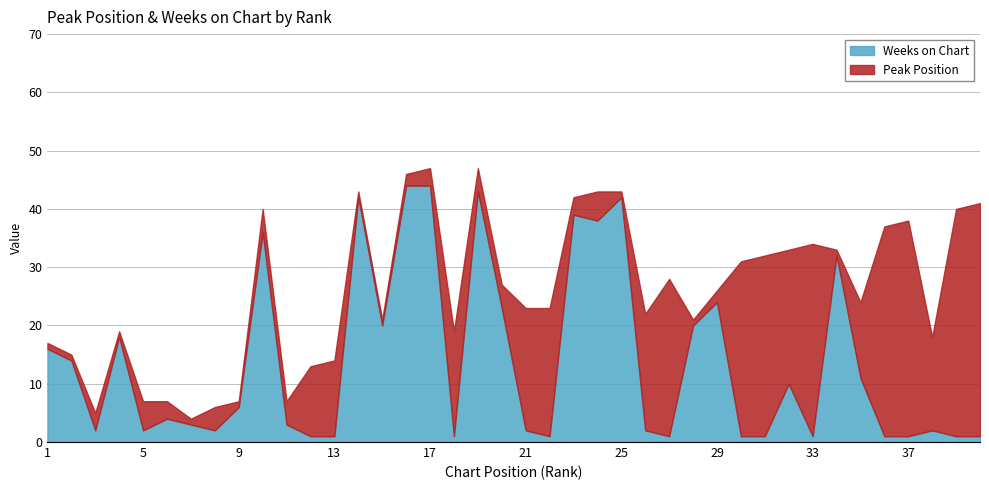

At which category does Weeks on Chart reach its first local peak?

4